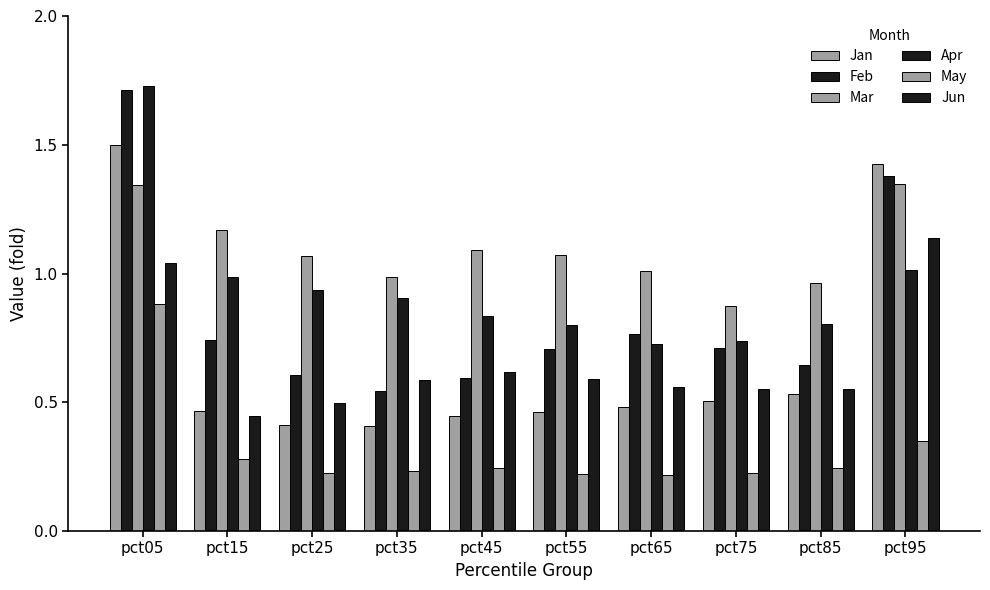

What is the spread (max minus min) of values at pct25?

0.8